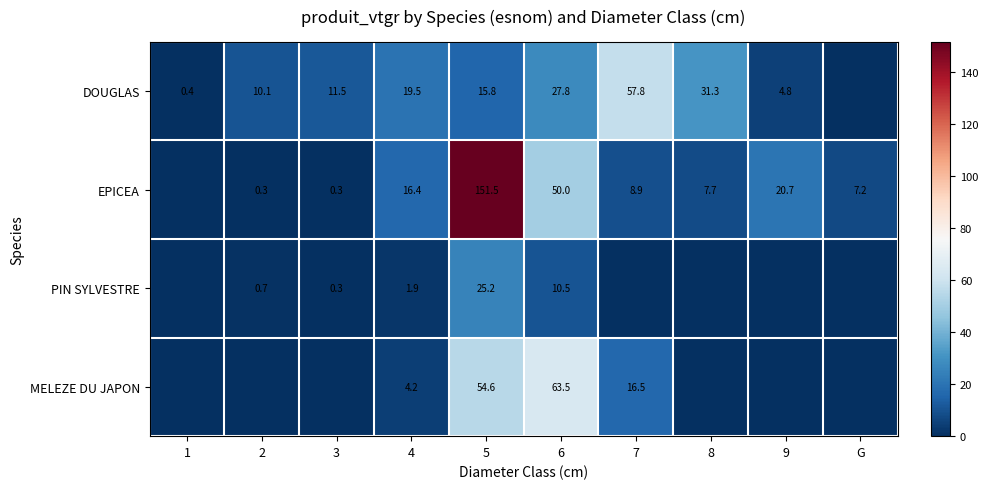

Rank the series at 6 from lowest to highest value.

PIN SYLVESTRE, DOUGLAS, EPICEA, MELEZE DU JAPON